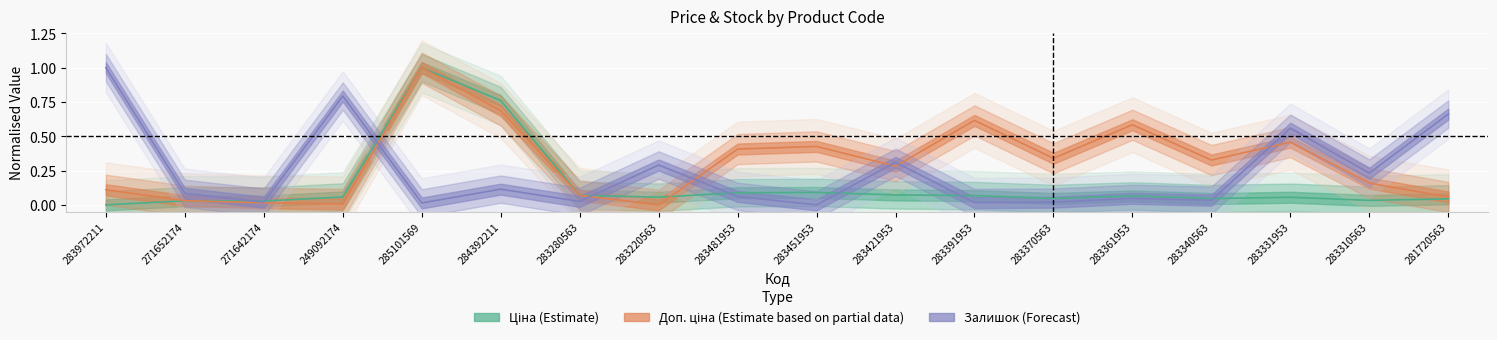

At 283370563, list the series in order from largest to smallest.

Доп. ціна, Ціна, Залишок